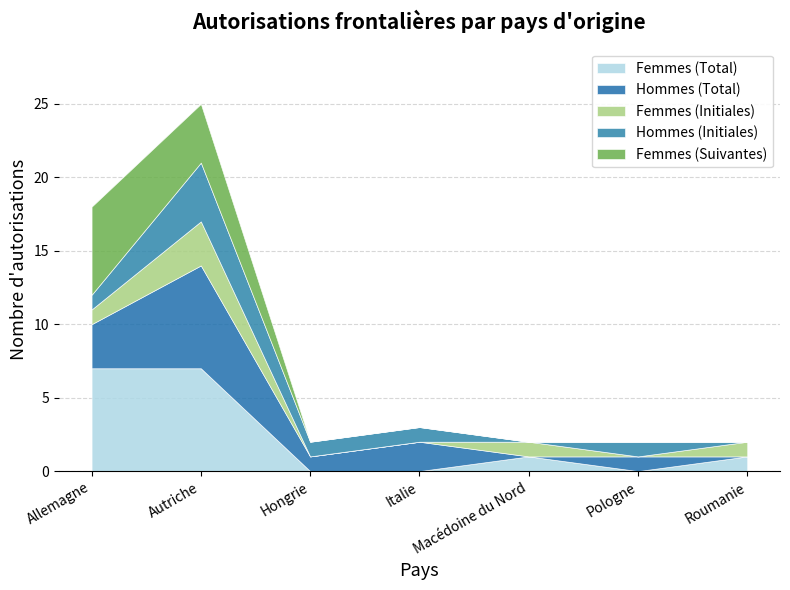

Is the value of Hommes (Initiales) at Pologne greater than the value of Femmes (Initiales) at Macédoine du Nord?

No